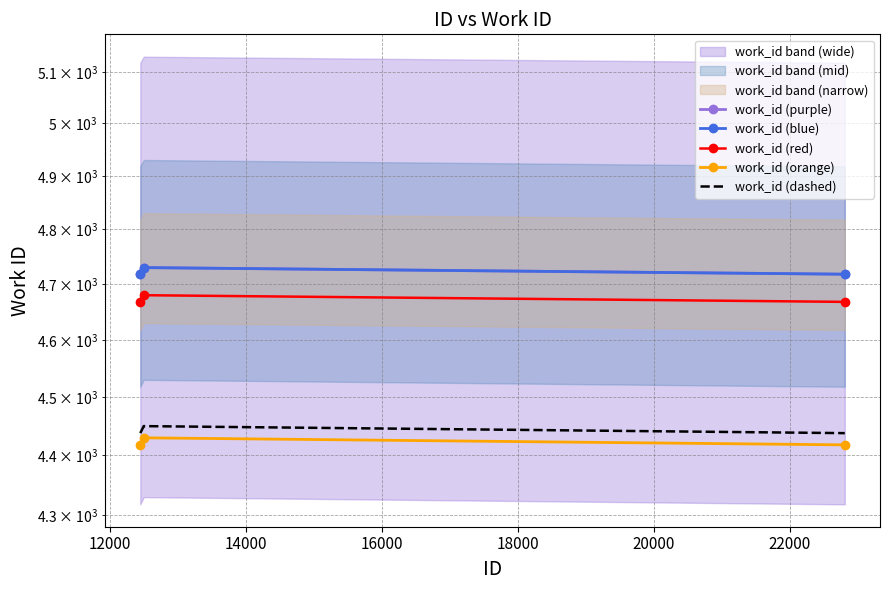

What is the difference between the maximum and minimum values in the work_id (dashed) series?

12